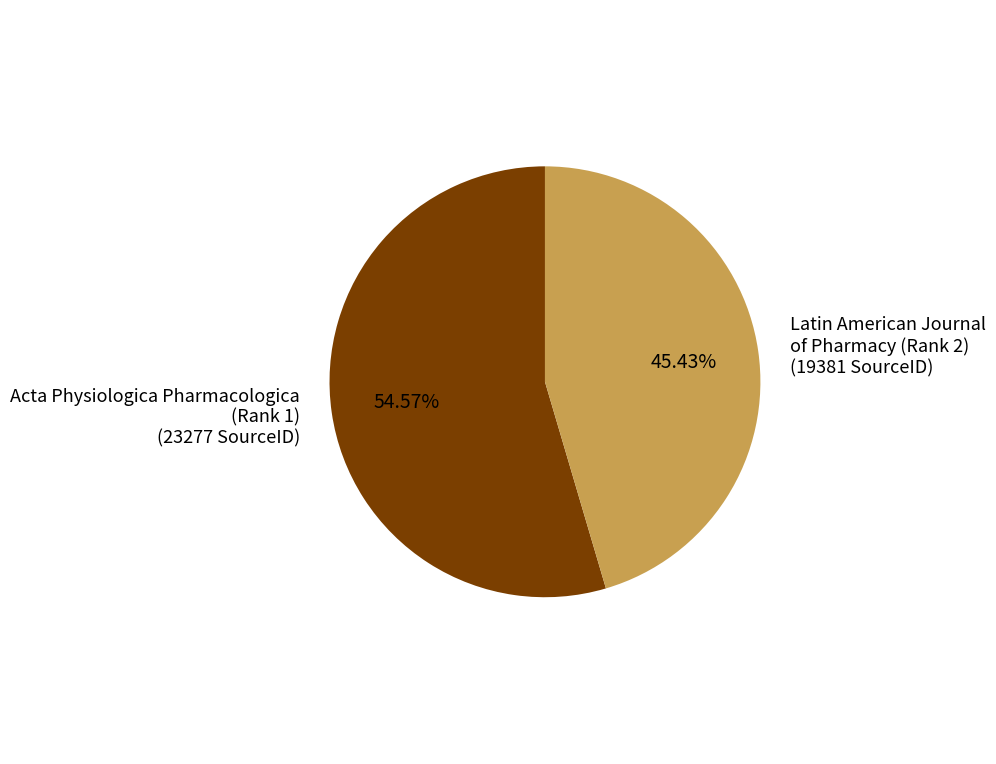

Is there a majority slice in this chart?

Yes